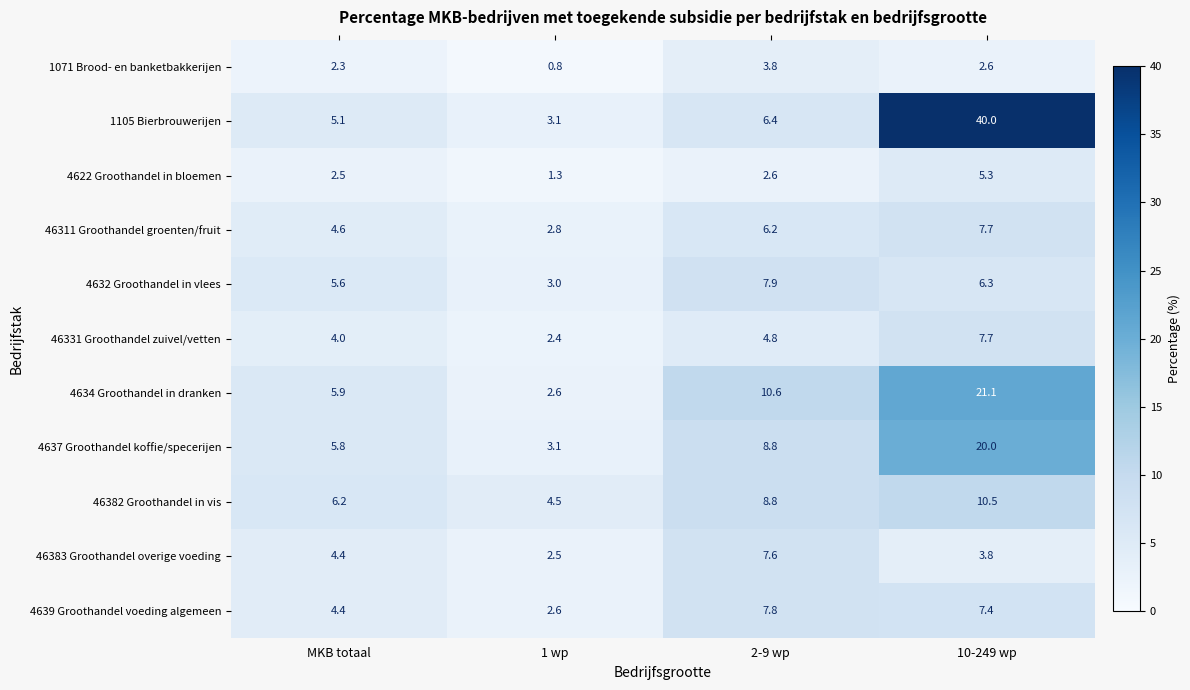

List the labels in order of 46382 Groothandel in vis value, smallest first.

1 wp, MKB totaal, 2-9 wp, 10-249 wp